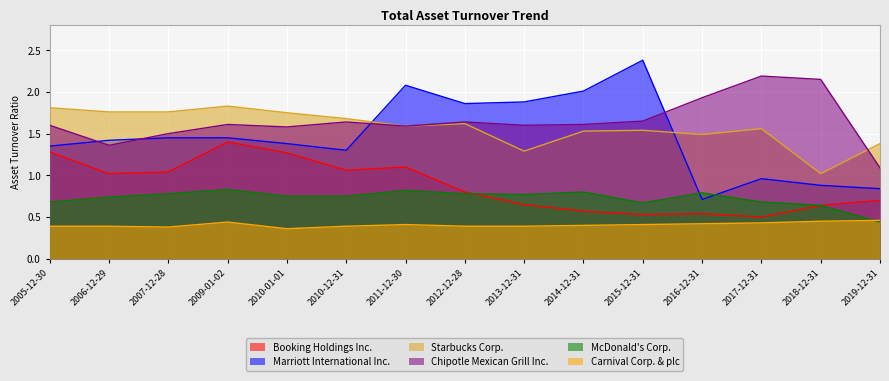

Between 2012-12-28 and 2015-12-31, which is larger?

2012-12-28